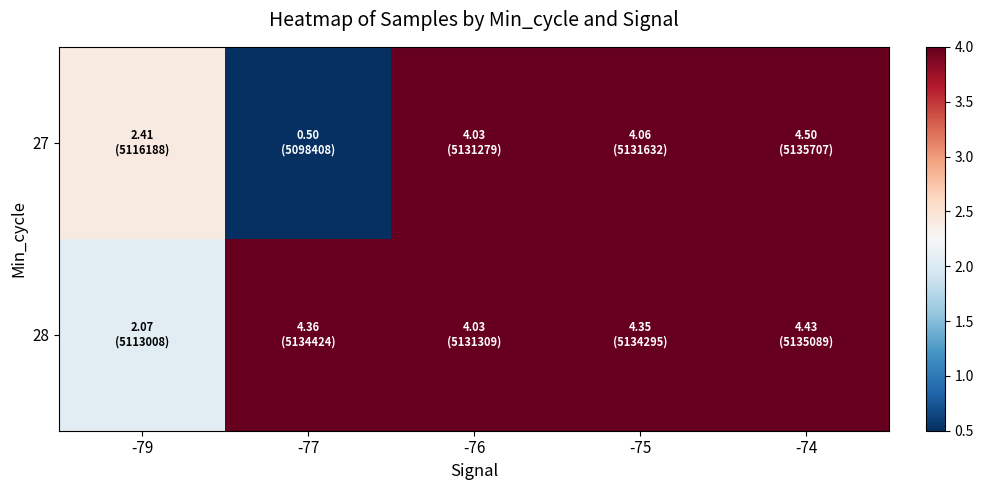

At which category is the sum across all series the highest?

-74